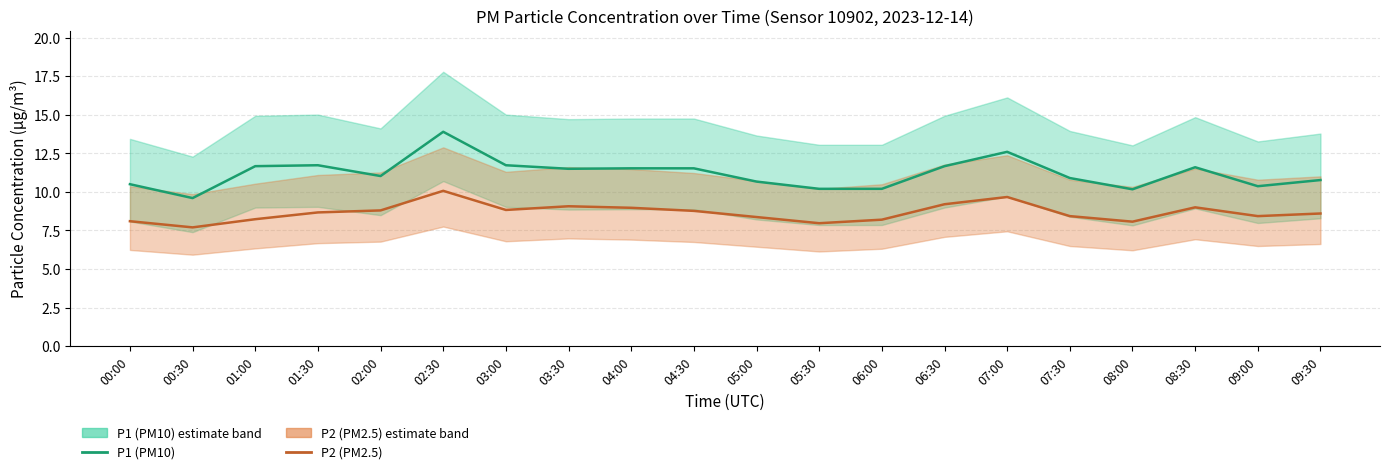

Count the number of data series in this chart.

2